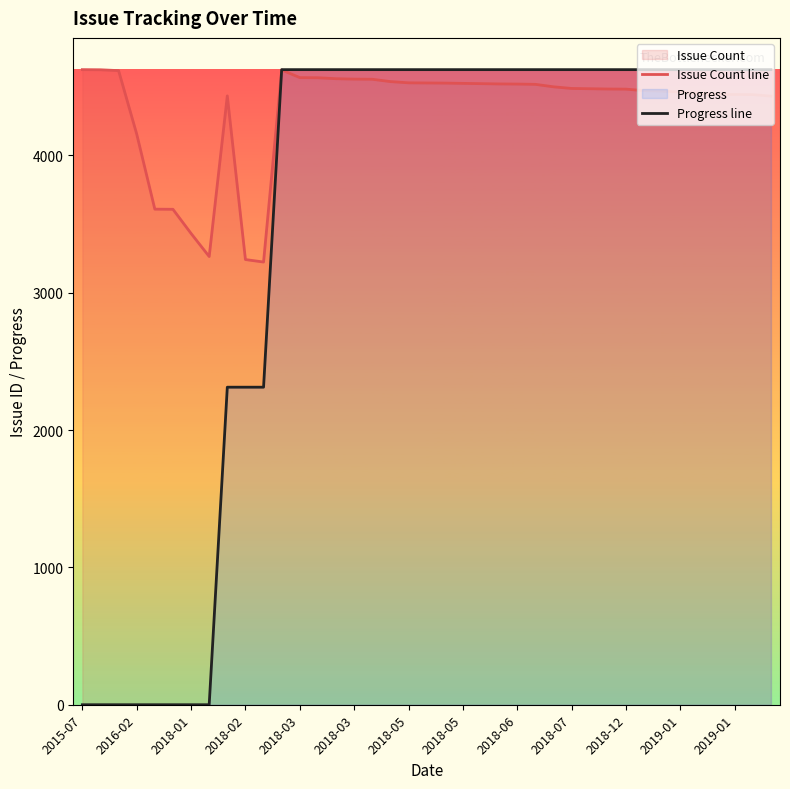

List the series in order of their overall mean, highest first.

Issue Count line, Progress line